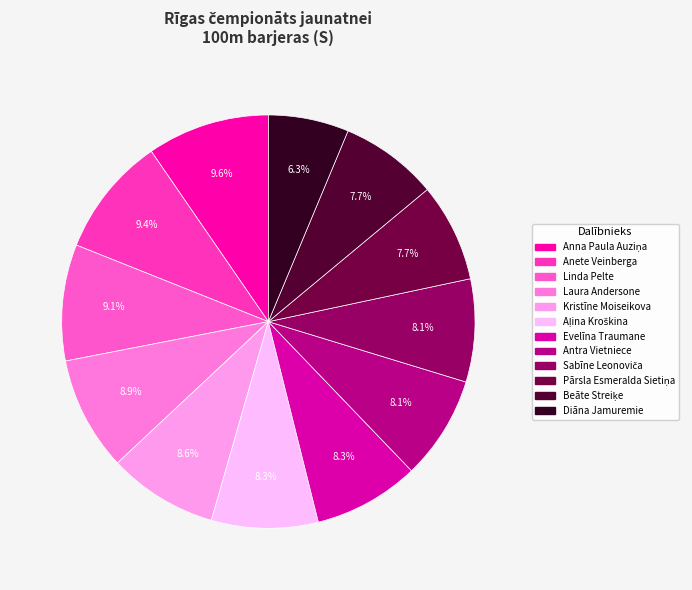

Does Sabīne Leonoviča account for over 50% of the chart?

No